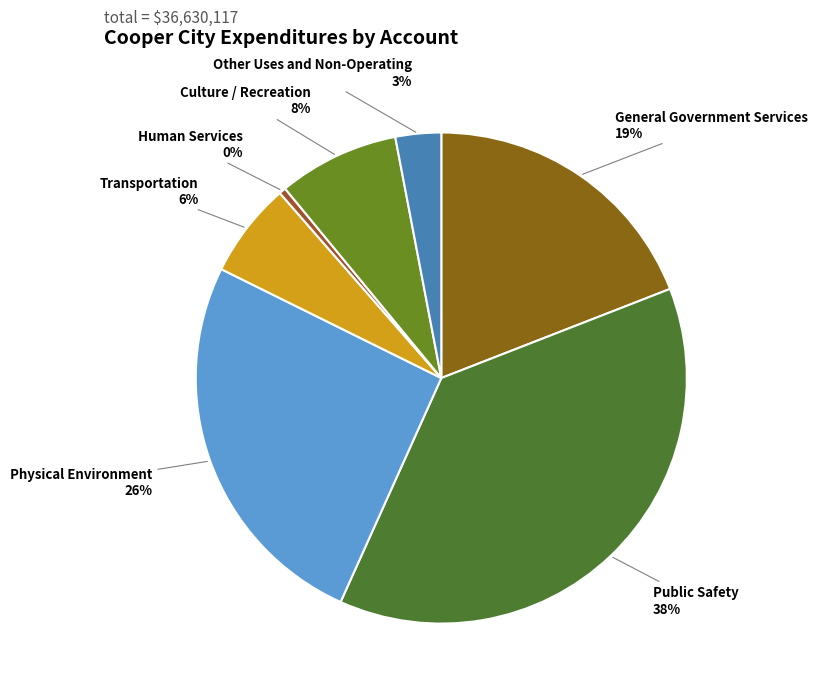

Combined, do Transportation and General Government Services account for over 50%?

No